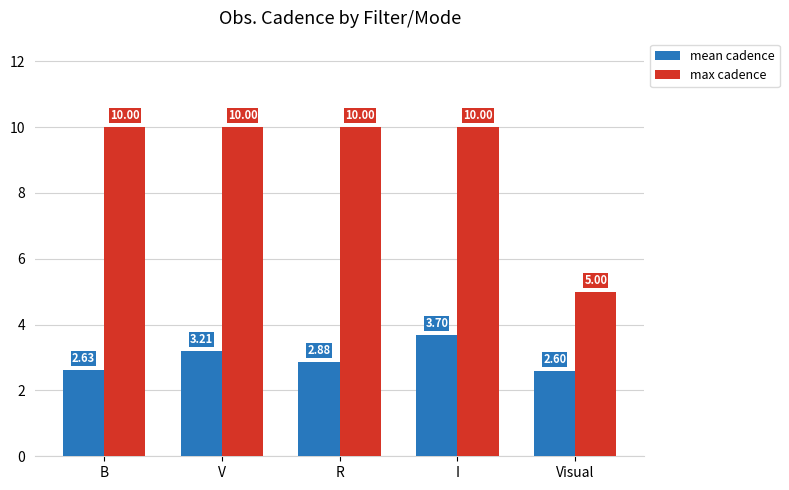

What is the average value of the mean cadence series?

3.0